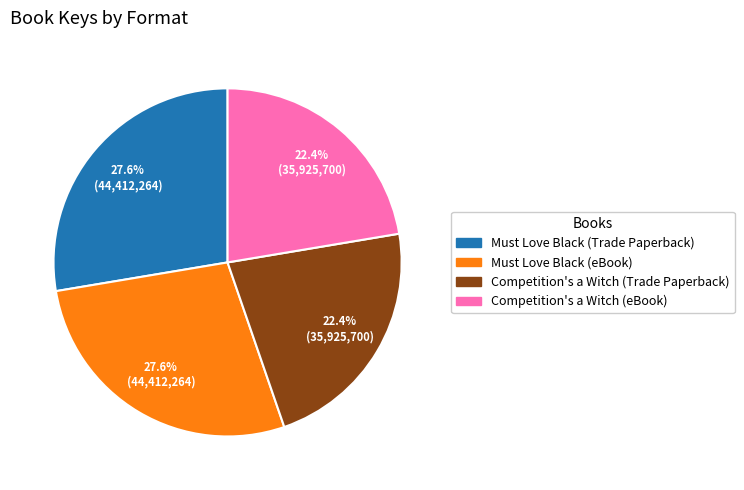

Does Competition's a Witch (Trade Paperback) represent more than half of the total?

No